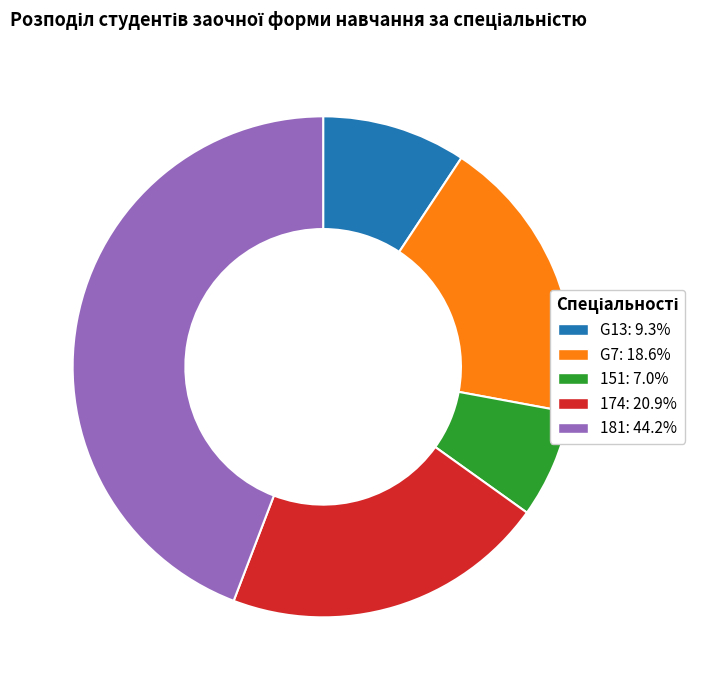

Count the number of slices in the pie.

5